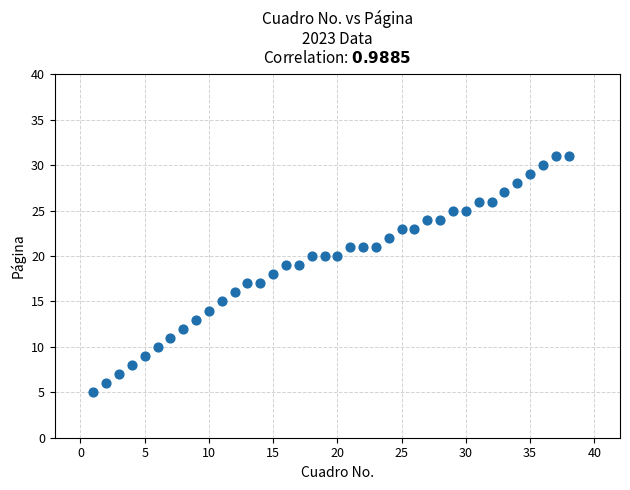

What is the range of X values (max minus min)?

37